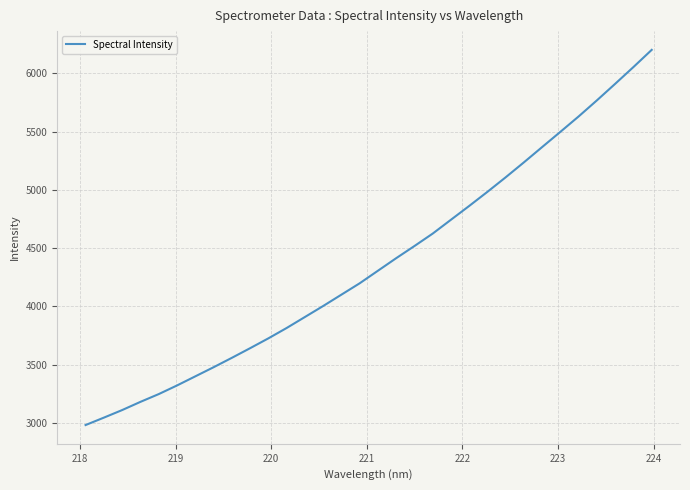

What is the greatest value displayed?

6200.4